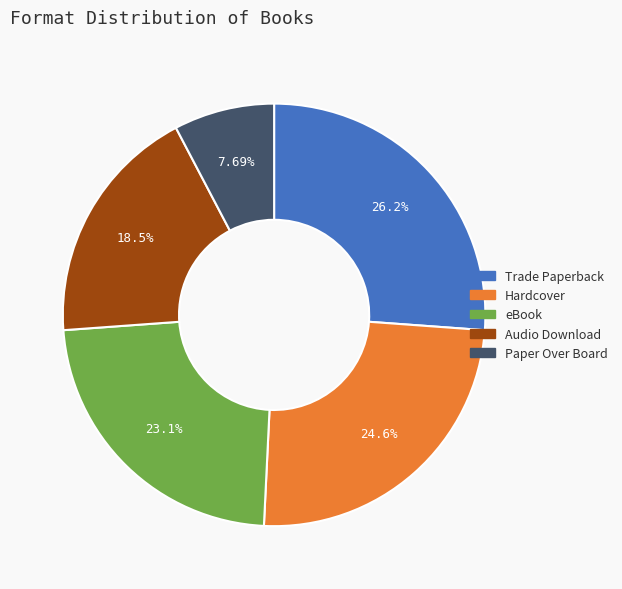

Rank the categories by value from lowest to highest.

Paper Over Board, Audio Download, eBook, Hardcover, Trade Paperback